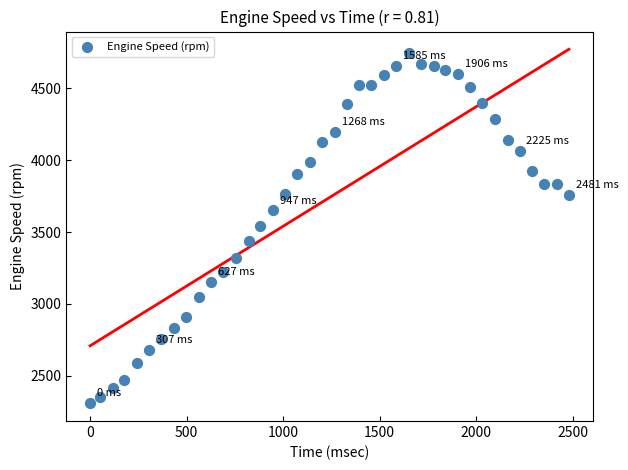

What is the range of Y values (max minus min)?

2438